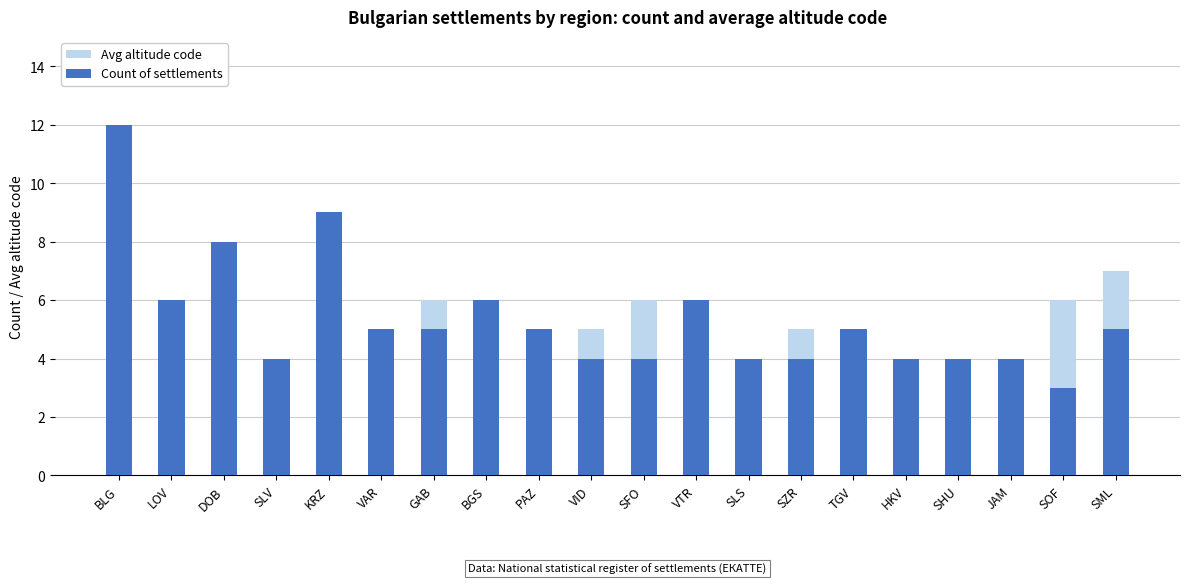

Reading left to right, transcribe all the data shown in this chart.

Avg altitude code: 6	5	3	4	5	4	6	3	4	5	6	3	4	5	4	4	4	3	6	7
Count of settlements: 12	6	8	4	9	5	5	6	5	4	4	6	4	4	5	4	4	4	3	5